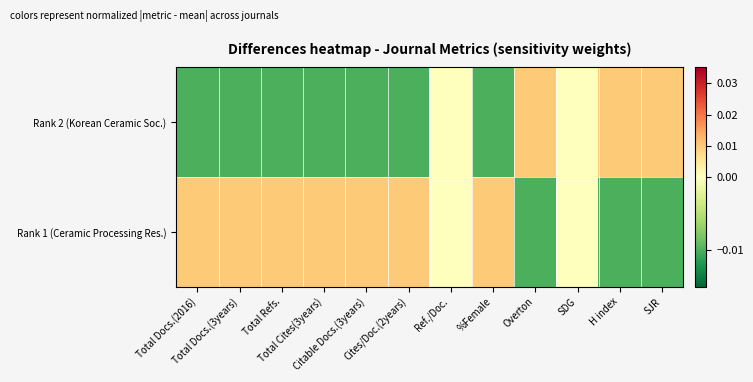

Which series has the largest total across all categories?

Rank 1 (Ceramic Processing Res.)